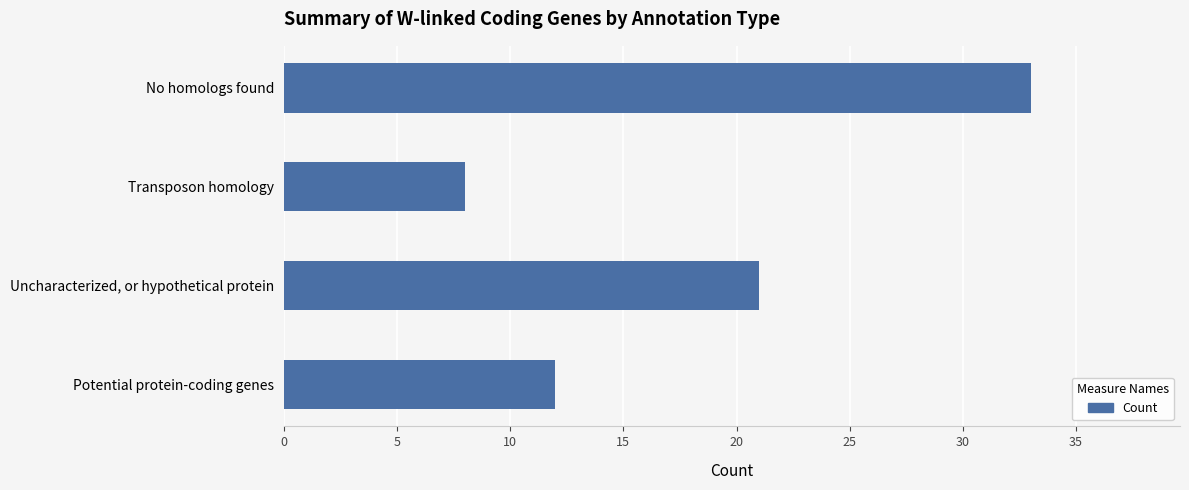

How many values are between 12 and 33?

3